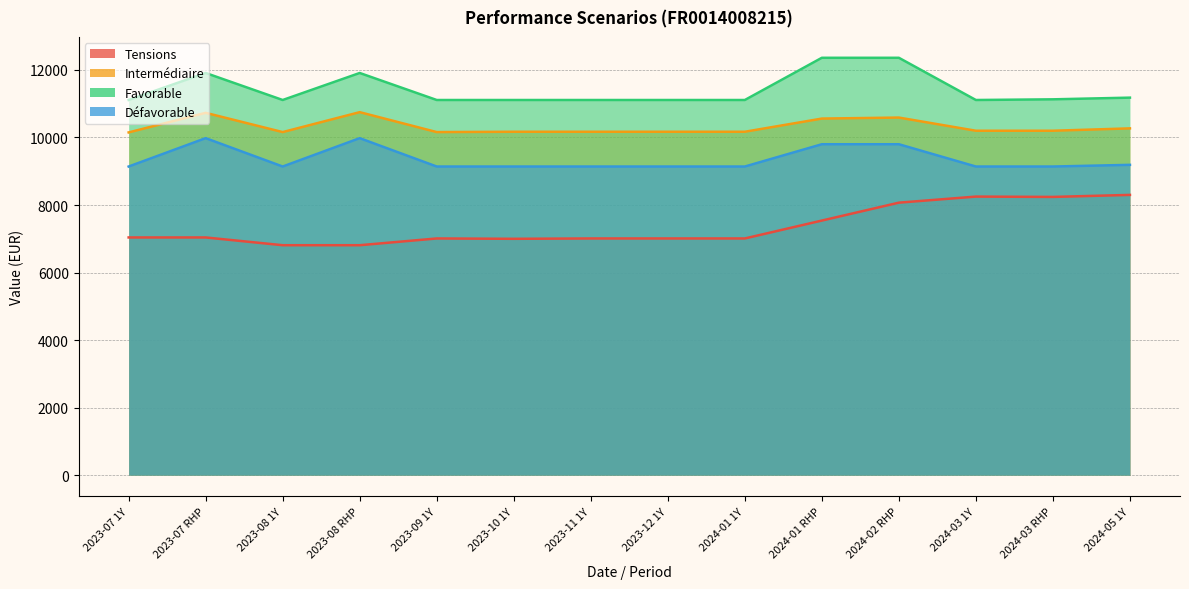

How many data points in Tensions are less than 7040?

7